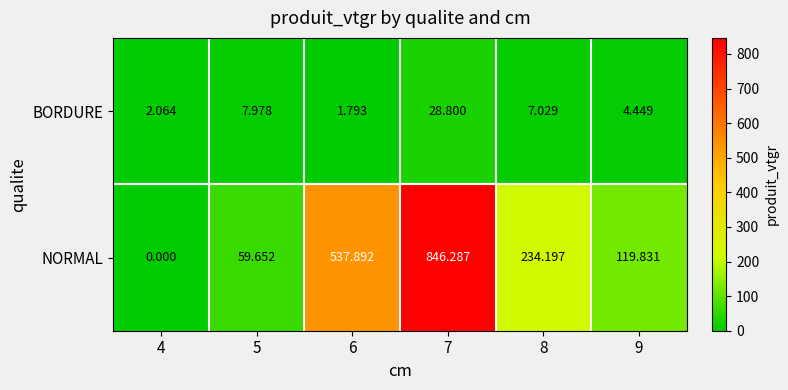

Is the value of BORDURE at 9 greater than the value of NORMAL at 8?

No